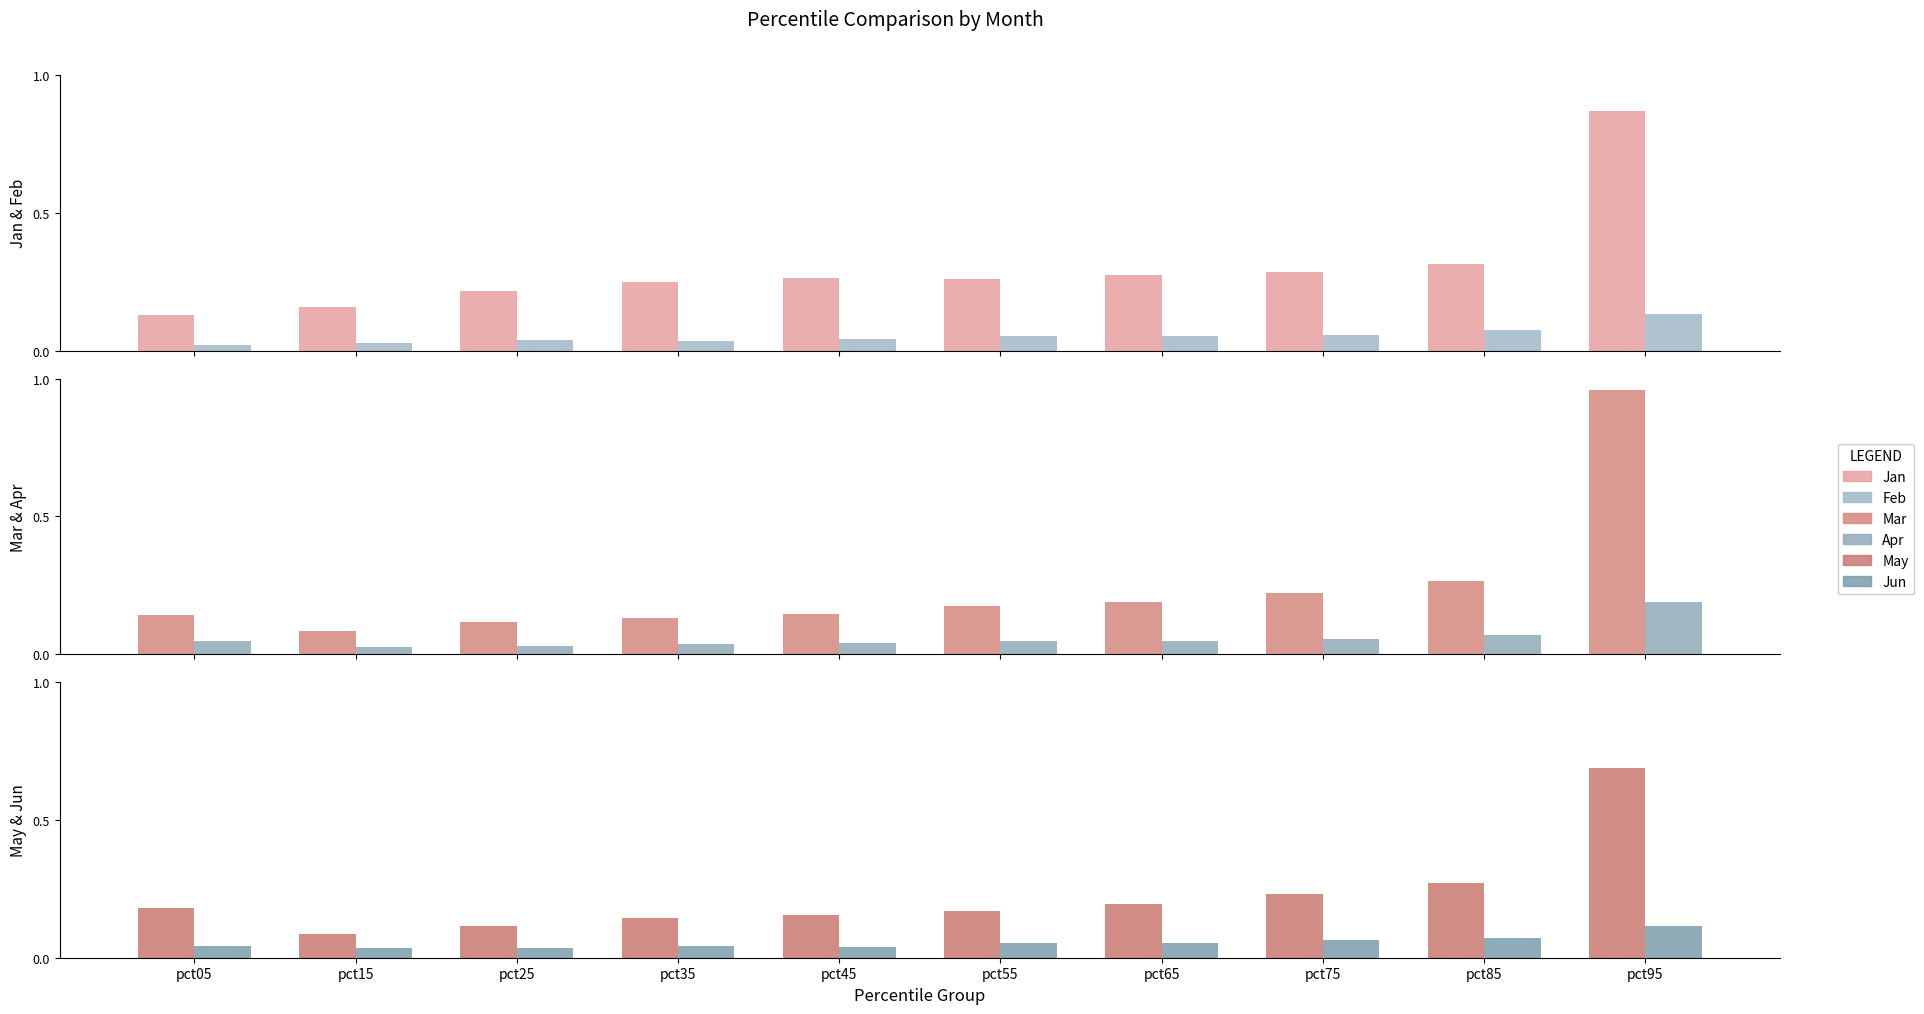

At which label does Apr reach its minimum?

pct15